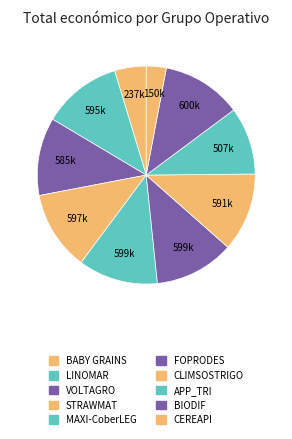

How many segments does this pie chart have?

10